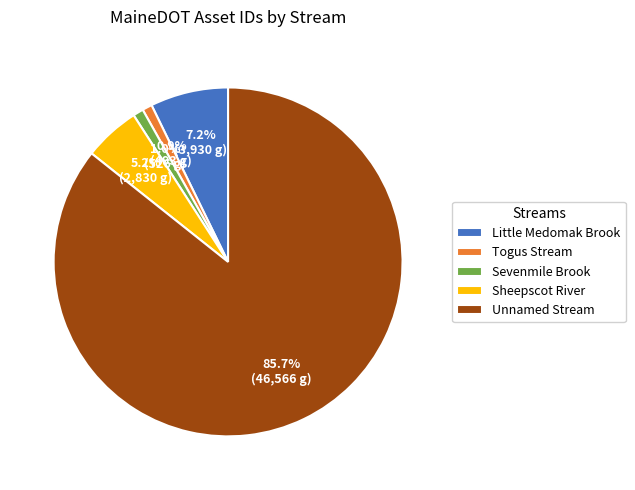

What is the largest slice in the pie chart?

Unnamed Stream